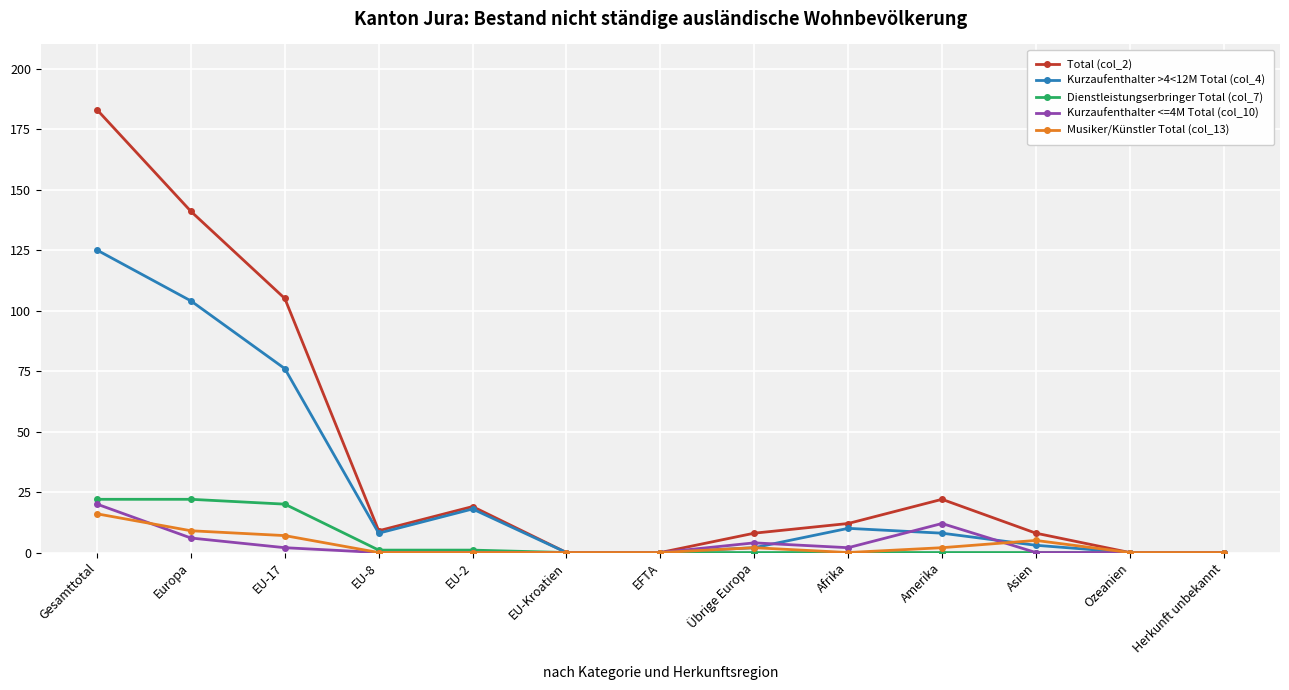

What is the difference between the highest and lowest values at Europa?

135